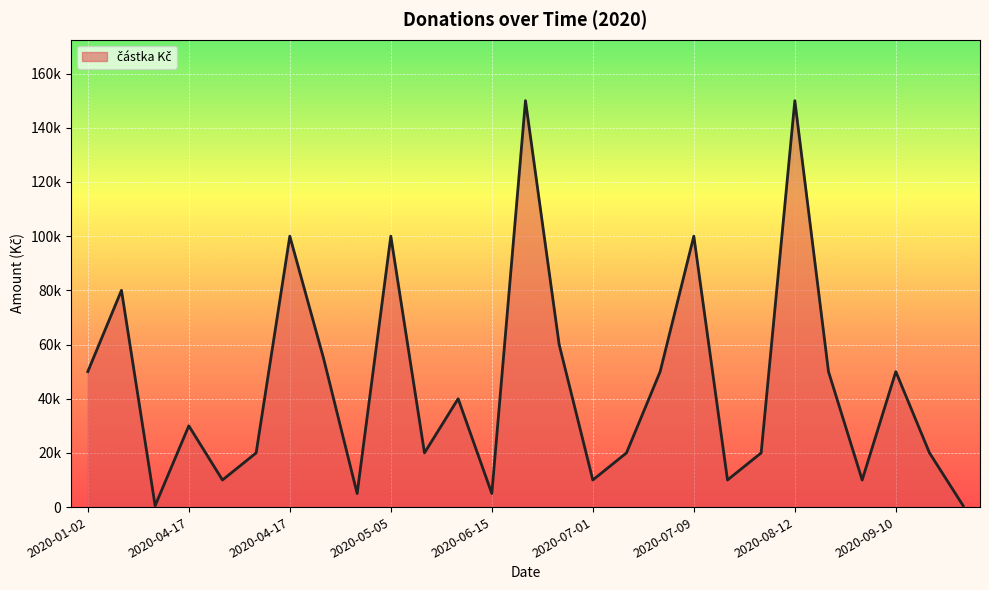

Is this an area chart (filled region under the line)?

Yes